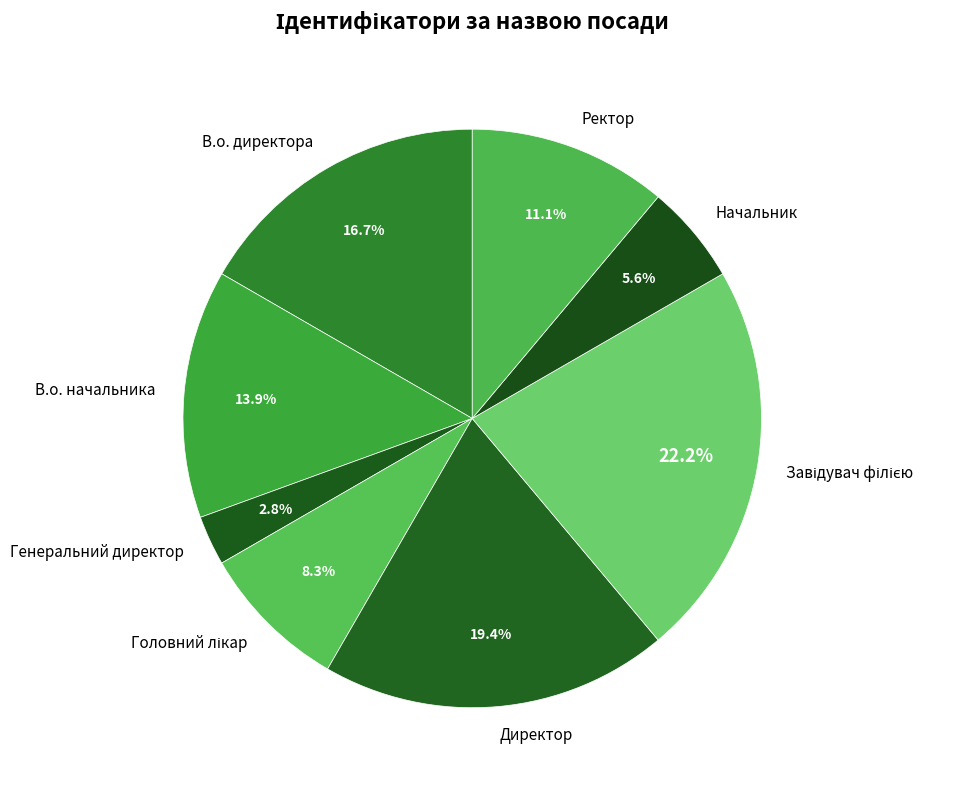

What is the ratio of the value at Ректор to the value at Директор?

0.6